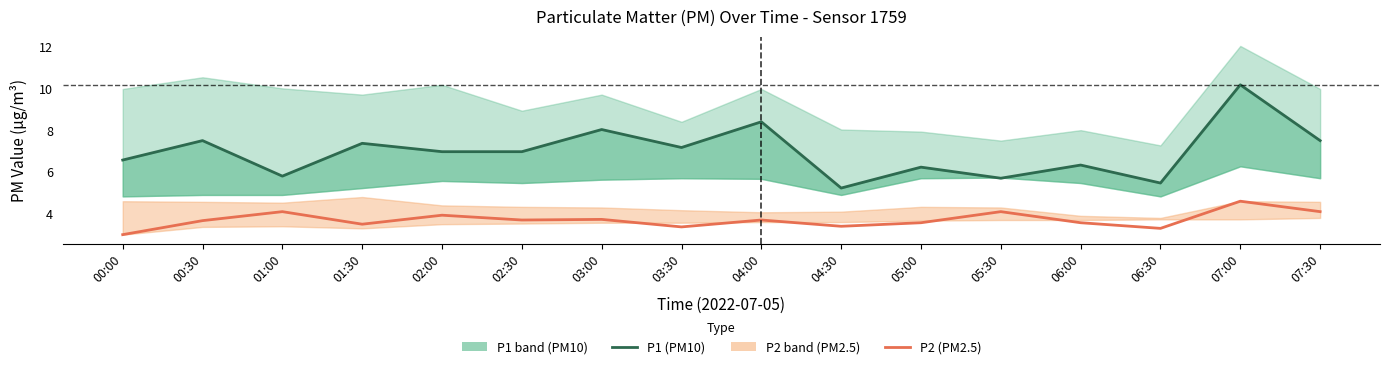

At how many categories does at least one series exceed 9?

1